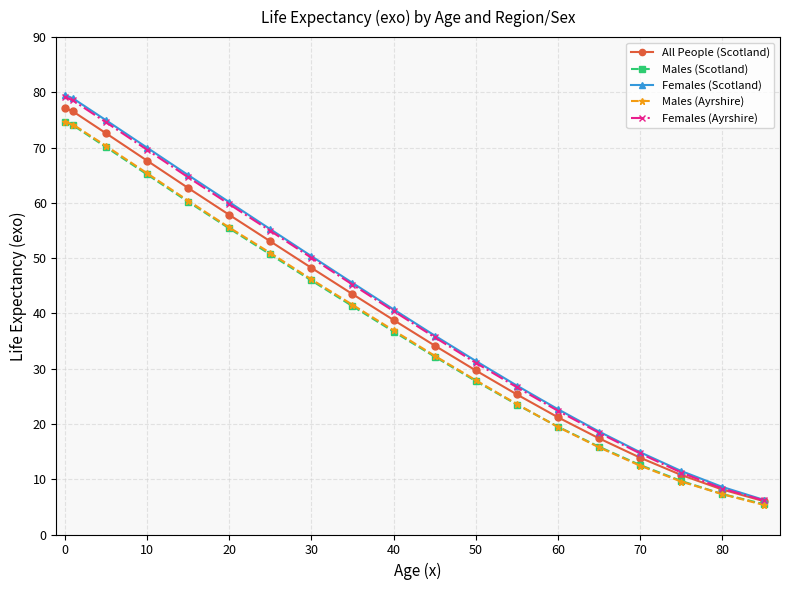

Which series has the largest range (max minus min)?

Females (Scotland)